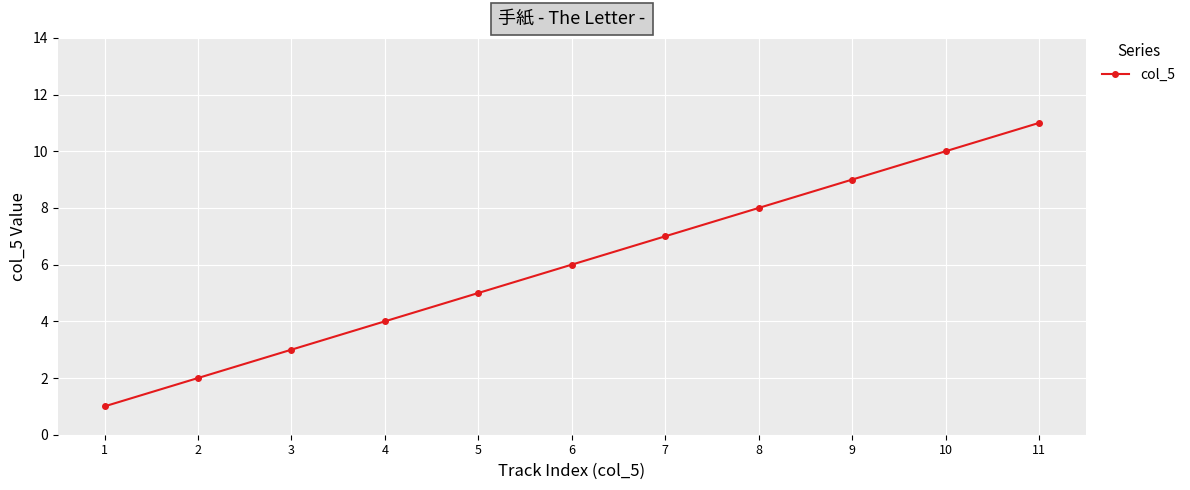

The value at 2 is 2. True or false?

True